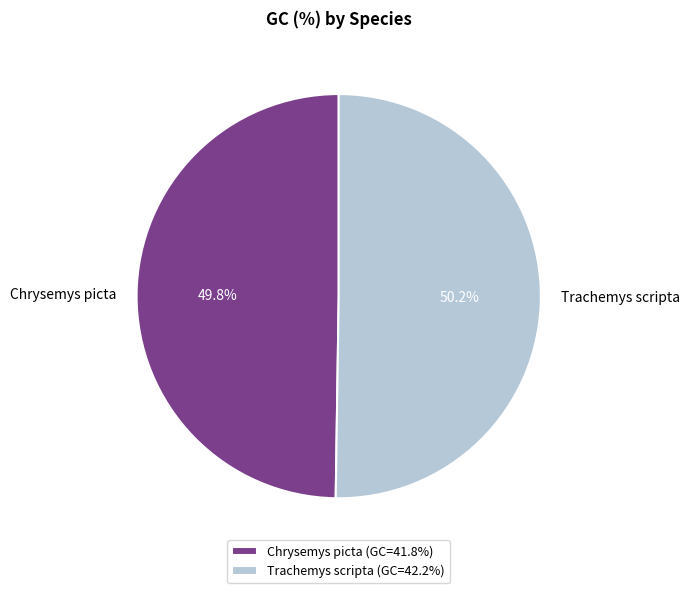

Is it true that Trachemys scripta is 50% of the pie?

True